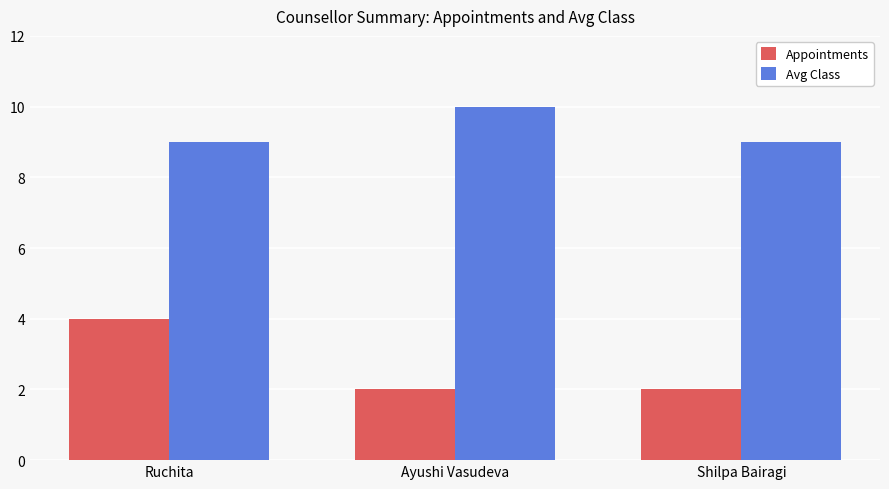

At Ruchita, list the series in order from largest to smallest.

Avg Class, Appointments